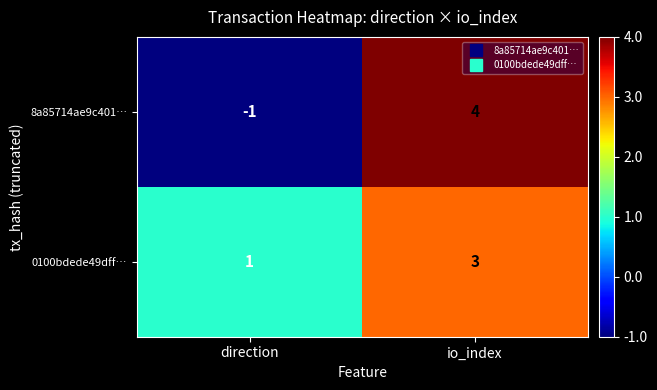

What value does the 8a85714ae9c401… series have at io_index?

4